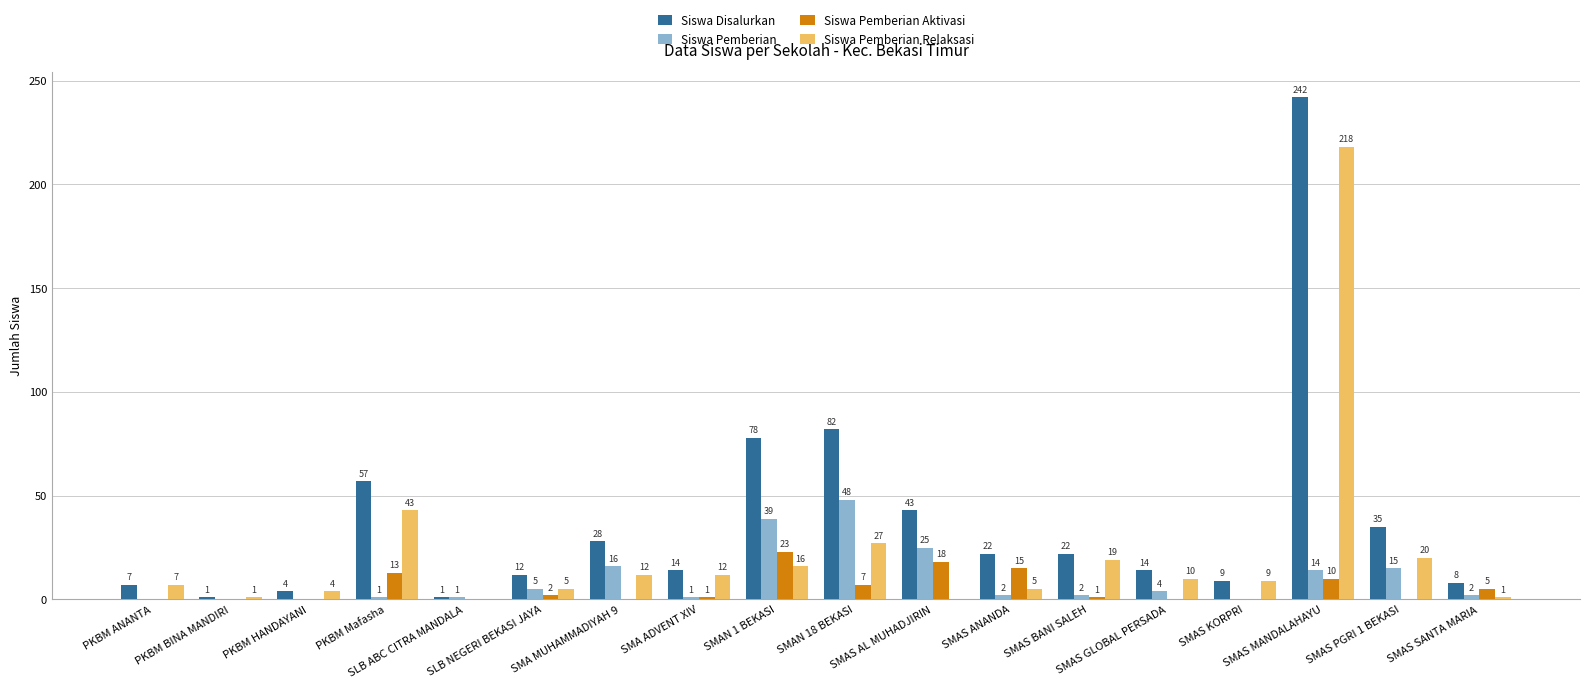

What is the sum of all Siswa Disalurkan values?

679